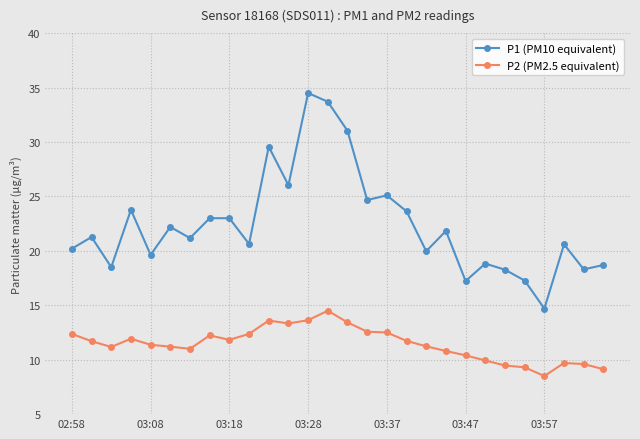

What is the value of the P1 (PM10 equivalent) point at the 24th from the left?

17.3